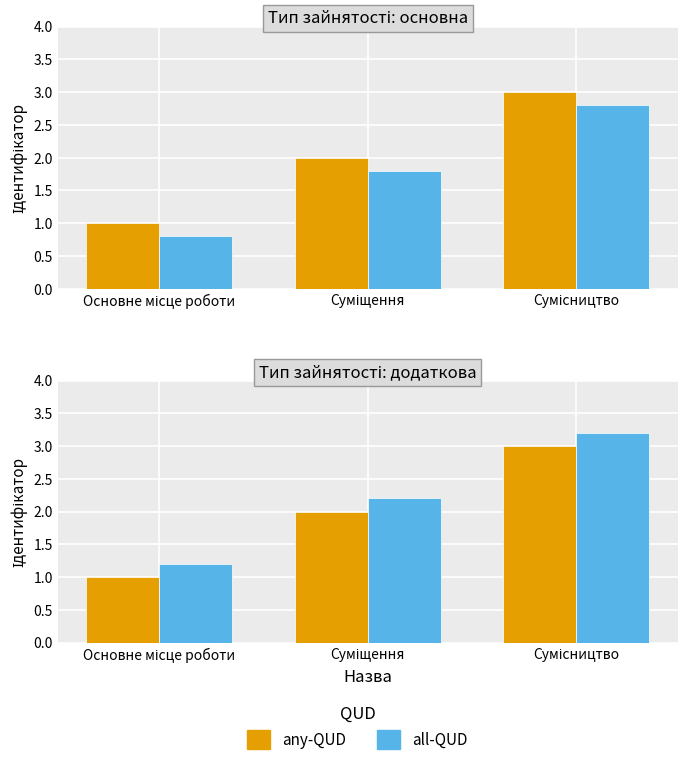

The any-QUD series shows 1.8 at Основне місце роботи. True or false?

False